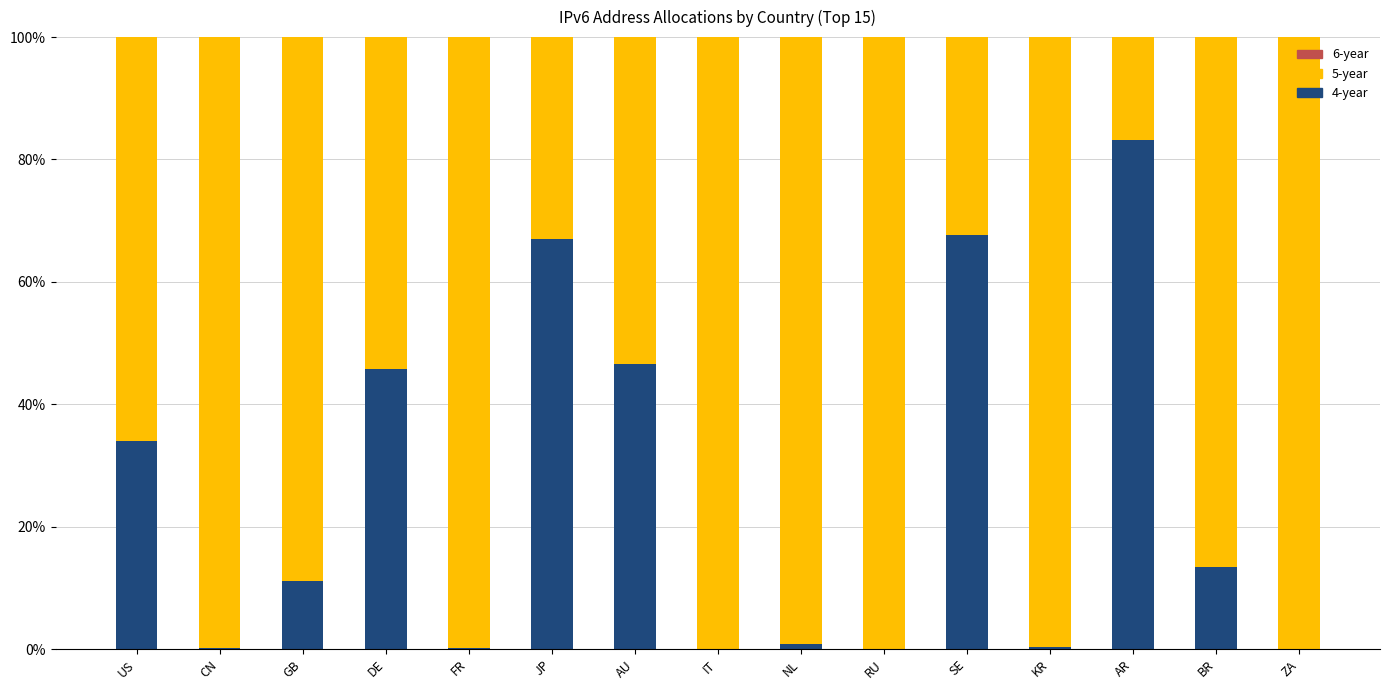

True or false: 4-year has a value of 3.7 at GB.

False